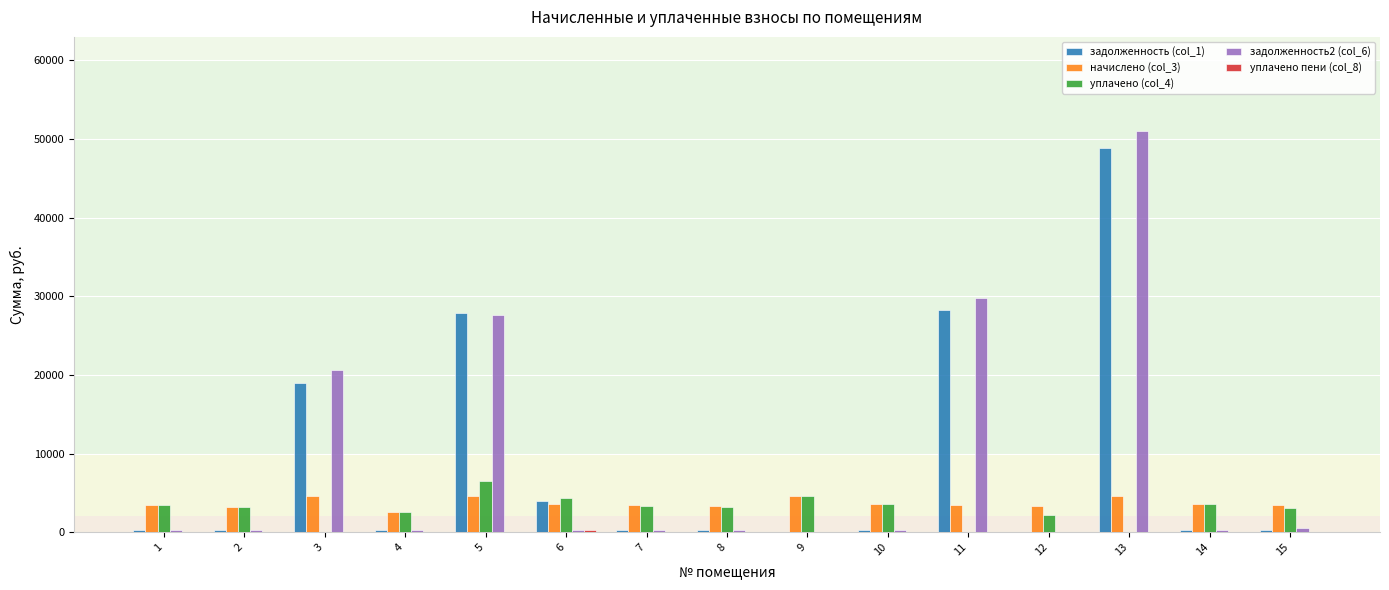

What is the maximum value shown in the chart?

51008.1